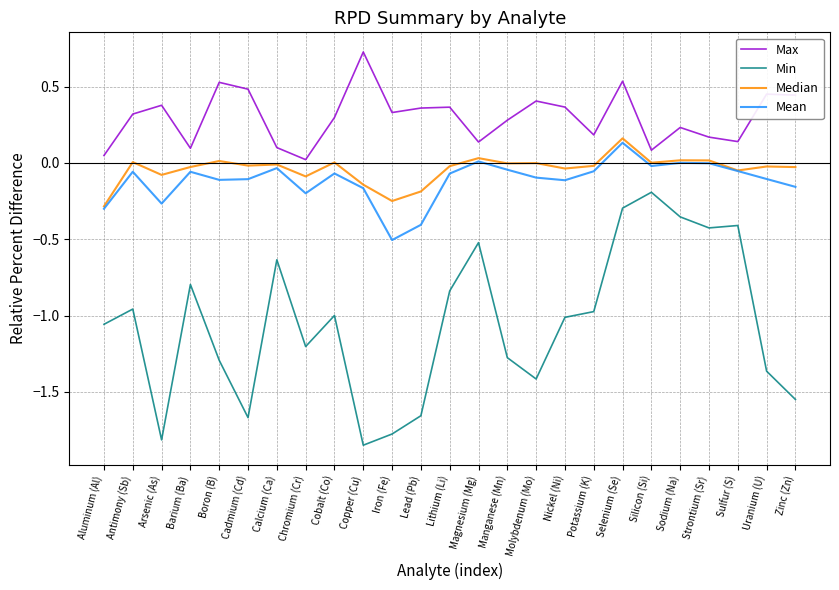

True or false: Mean and Max cross at least once.

False